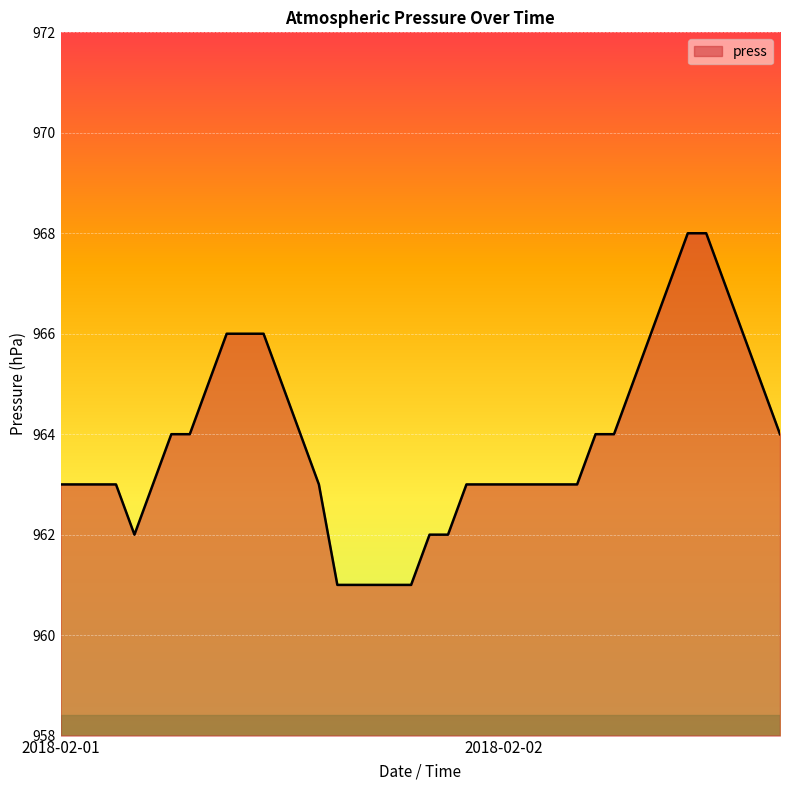

Reading left to right, extract all data points from this chart.

963	963	963	963	962	963	964	964	965	966	966	966	965	964	963	961	961	961	961	961	962	962	963	963	963	963	963	963	963	964	964	965	966	967	968	968	967	966	965	964